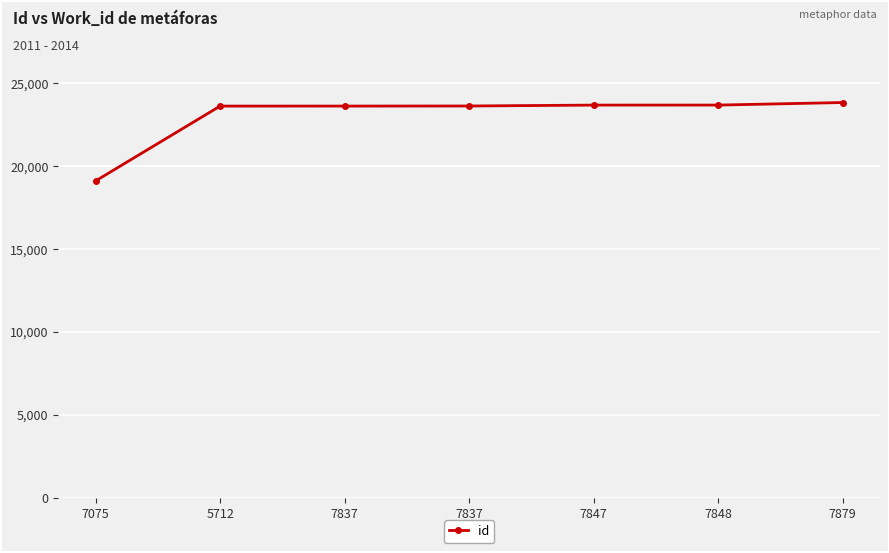

What is the sum of all values?

161202